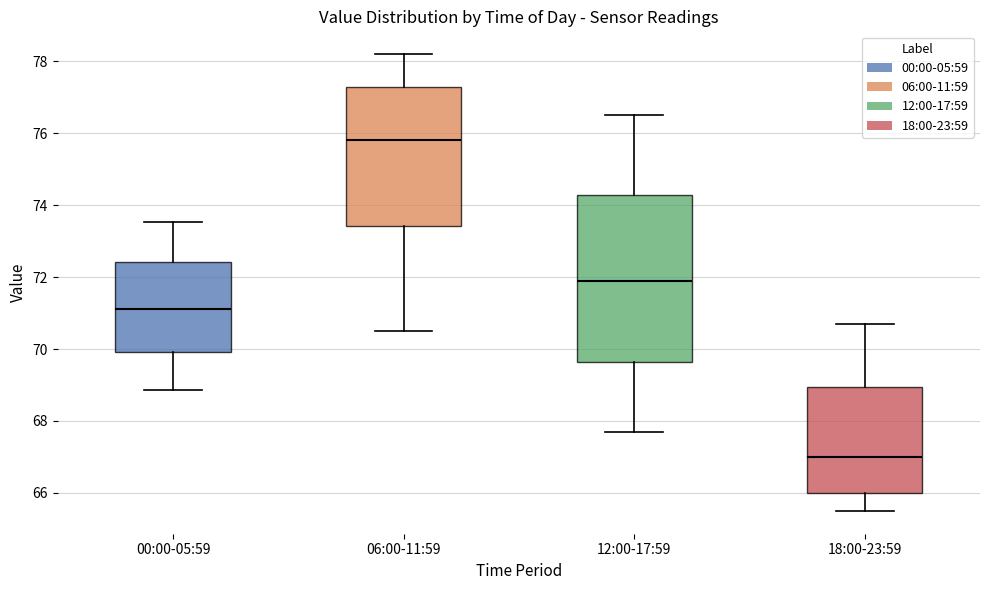

Reading left to right, read every box against the y-axis: the position of its median line, the range the box covers, and the ends of its whiskers. The values are not printed on the chart, so give them approximately, as read against the axis.

00:00-05:59: median 71.2, box 70.0 to 72.4, whiskers 68.8 to 73.6
06:00-11:59: median 75.8, box 73.4 to 77.4, whiskers 70.6 to 78.2
12:00-17:59: median 72.0, box 69.6 to 74.2, whiskers 67.8 to 76.6
18:00-23:59: median 67.0, box 66.0 to 69.0, whiskers 65.6 to 70.8